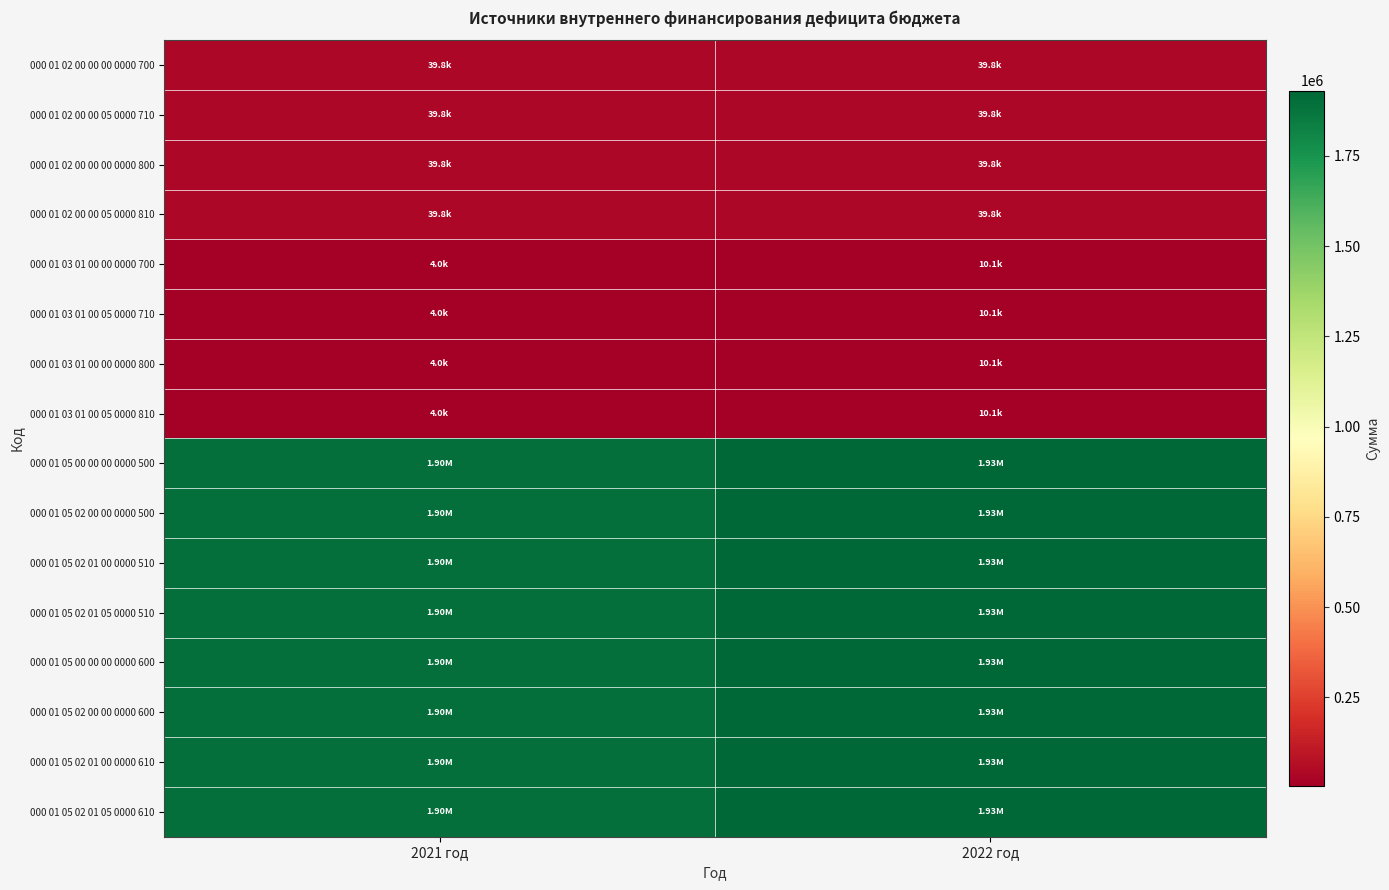

At which category is the sum across all series the highest?

2022 год